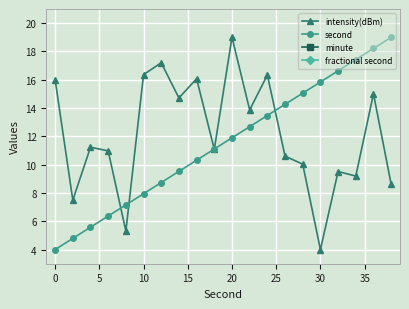

True or false: second has more than 0 interior local peaks.

False